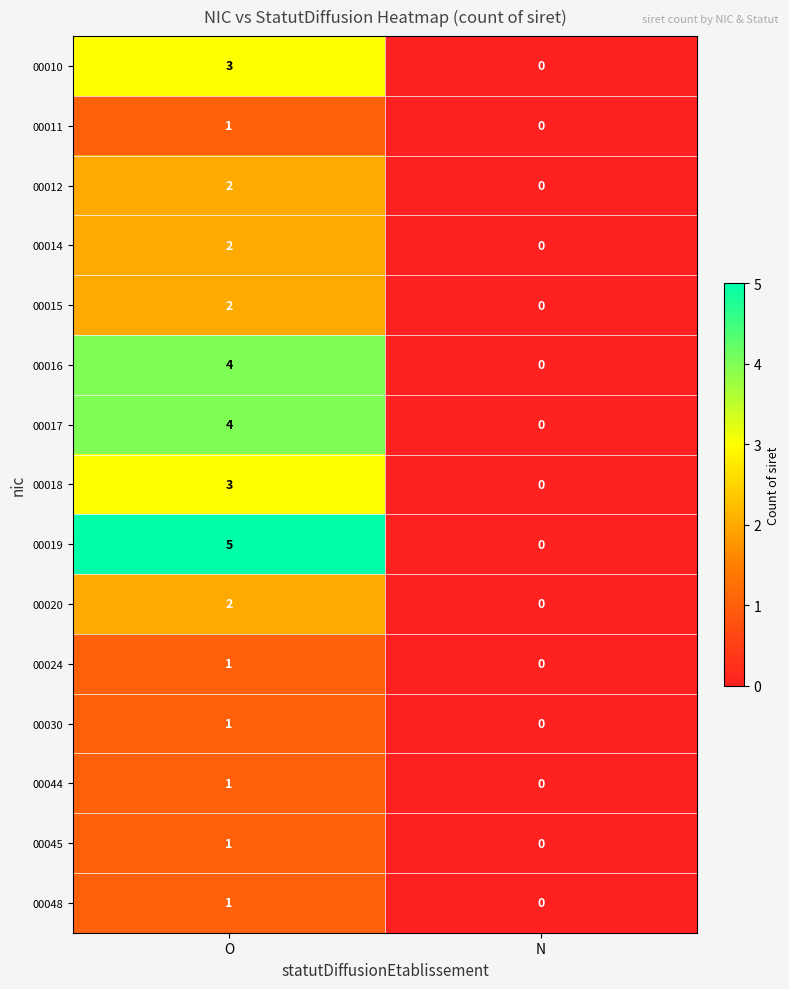

At which category is the sum across all series the highest?

O